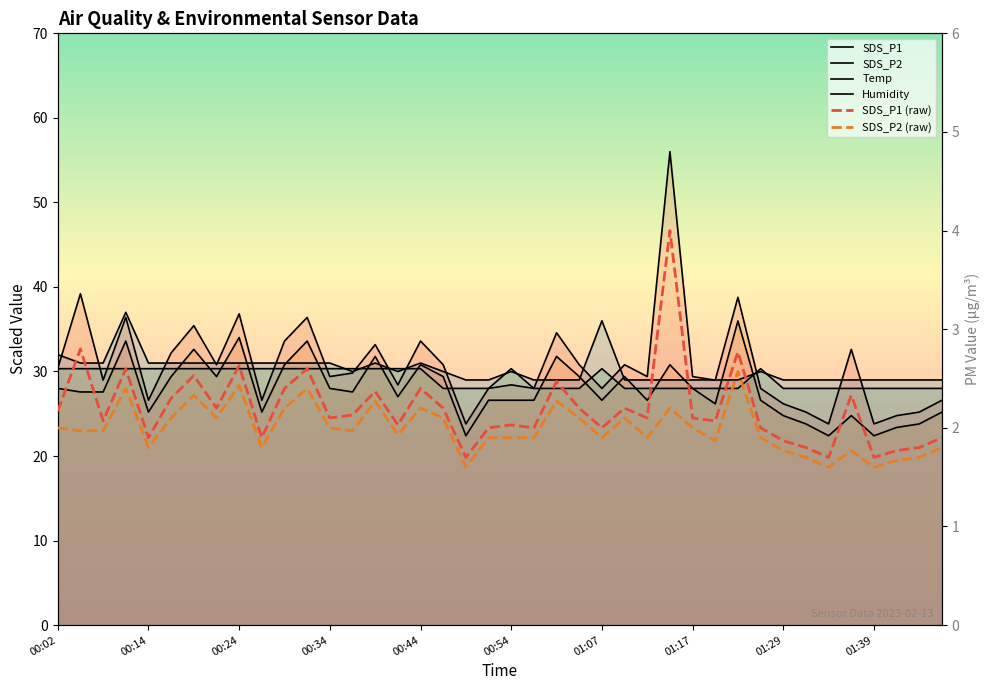

Between 00:22 and 00:44, which is larger?

00:44